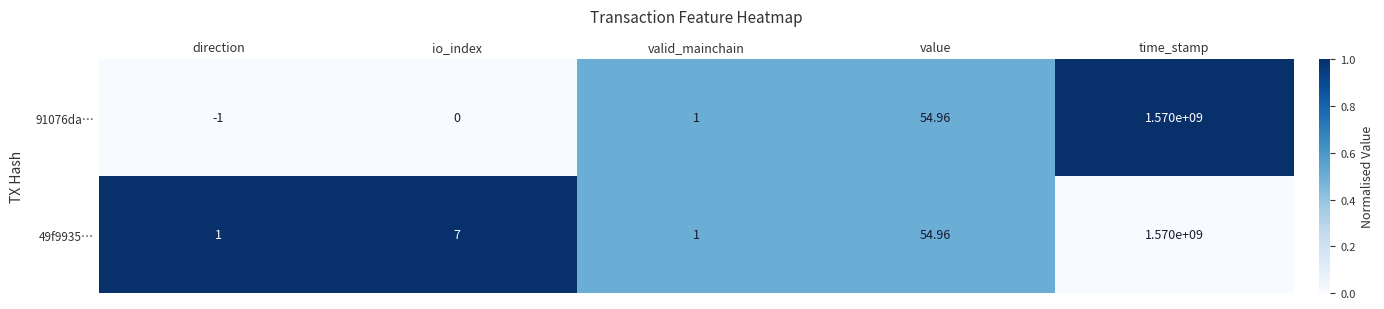

What is the difference between the highest and lowest values at direction?

2.0